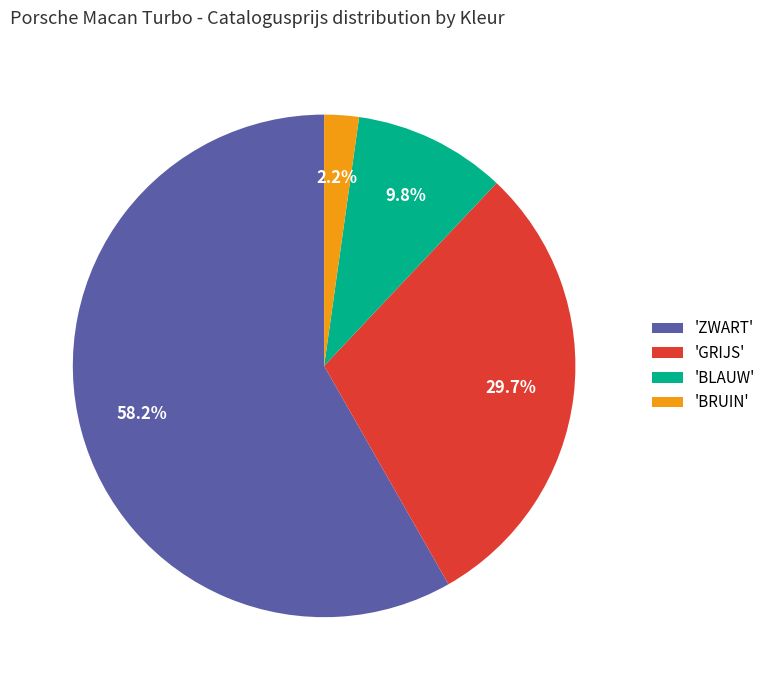

Which category has the smallest portion of the pie?

'BRUIN'